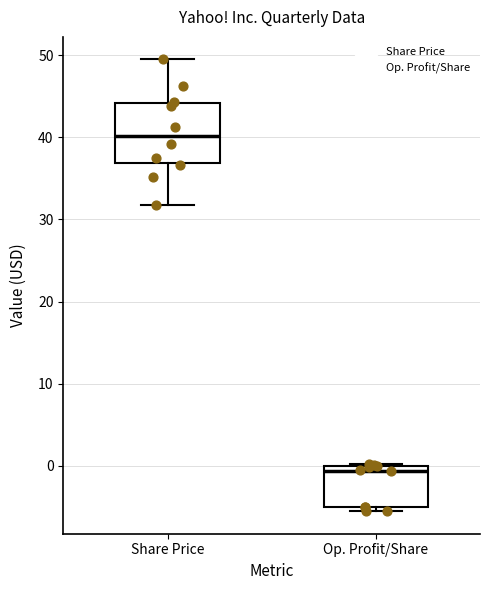

Which box's median line is the lowest?

Op. Profit/Share